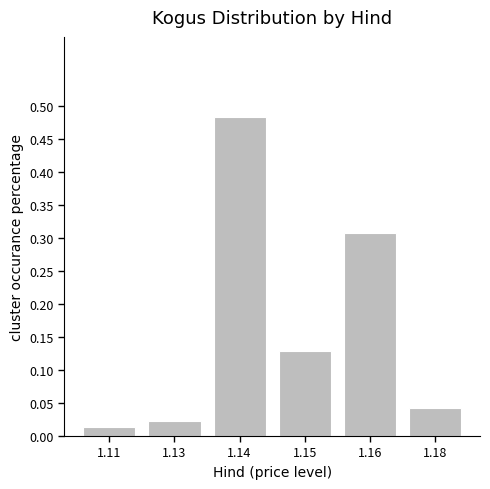

How many distinct data groups are displayed?

1